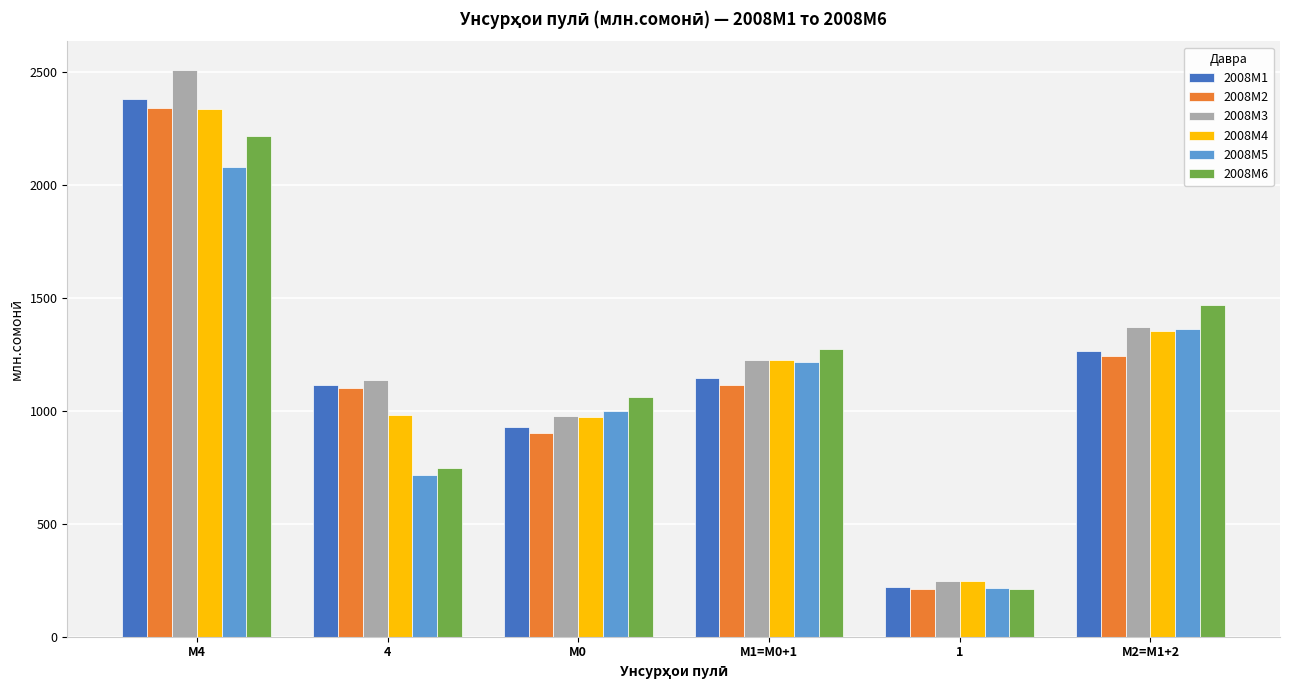

What is the difference between the maximum and second lowest values in the 2008M3 series?

1532.6